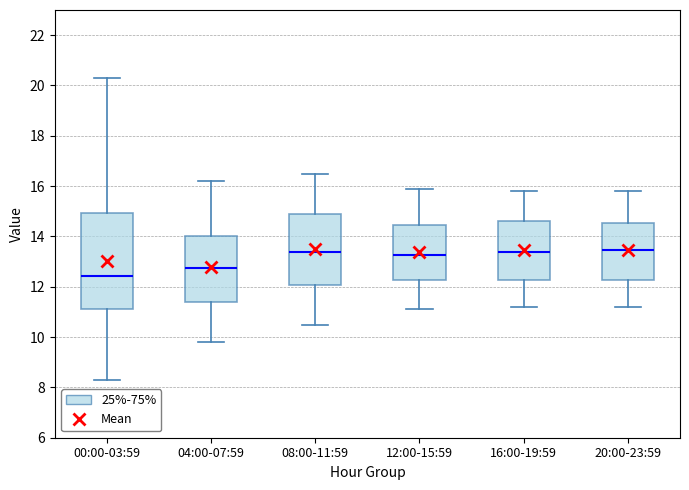

Reading left to right, read every box against the y-axis: the position of its median line, the range the box covers, and the ends of its whiskers. The values are not printed on the chart, so give them approximately, as read against the axis.

00:00-03:59: median 12.4, box 11.2 to 15.0, whiskers 8.4 to 20.4
04:00-07:59: median 12.8, box 11.4 to 14.0, whiskers 9.8 to 16.2
08:00-11:59: median 13.4, box 12.0 to 14.8, whiskers 10.6 to 16.6
12:00-15:59: median 13.2, box 12.2 to 14.4, whiskers 11.2 to 16.0
16:00-19:59: median 13.4, box 12.2 to 14.6, whiskers 11.2 to 15.8
20:00-23:59: median 13.4, box 12.2 to 14.6, whiskers 11.2 to 15.8